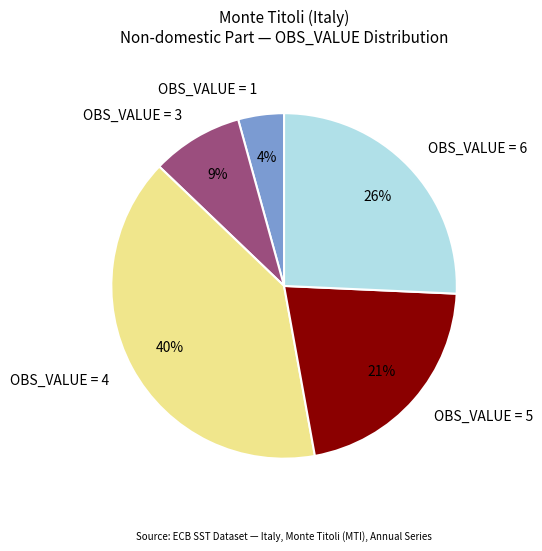

What percentage is the OBS_VALUE = 4 slice, to the nearest percent?

40%